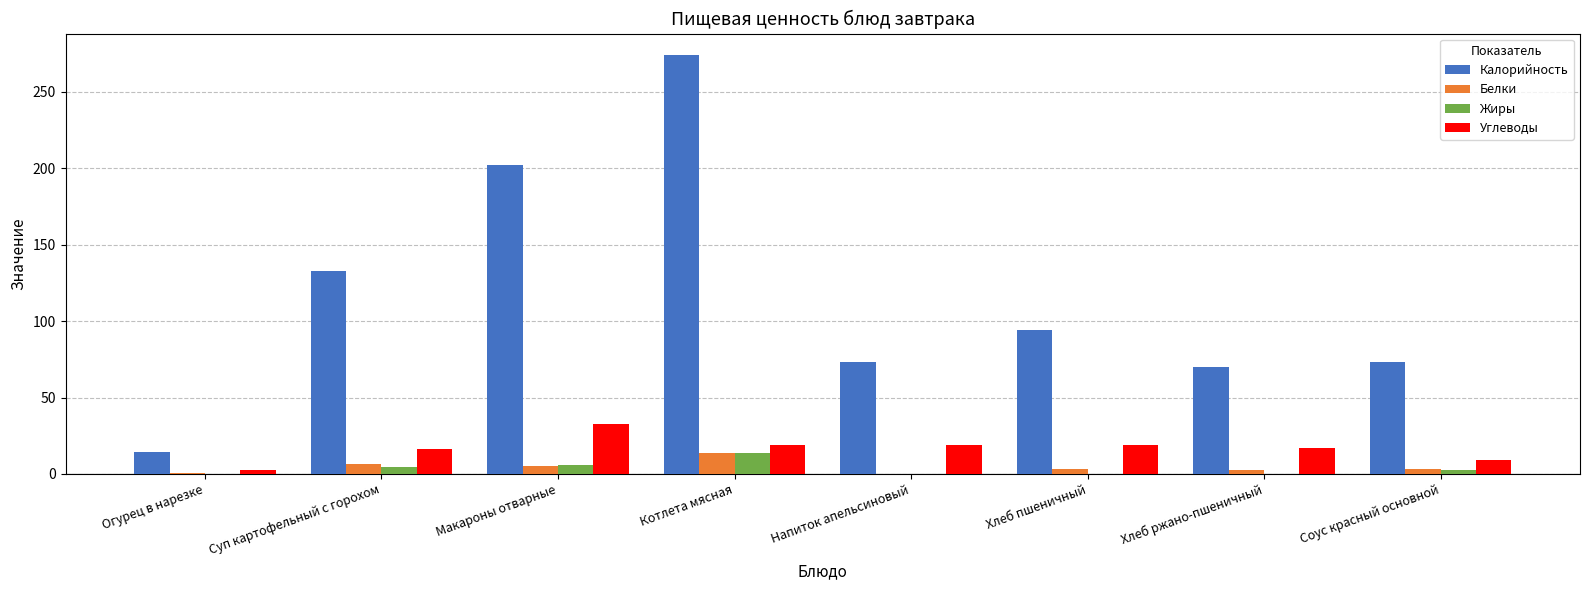

At which category is the sum across all series the highest?

Котлета мясная